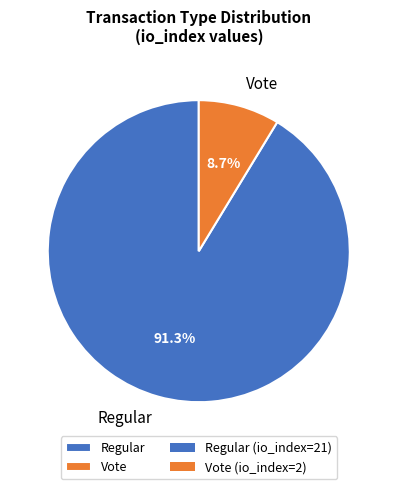

Which slice is the smallest?

Vote